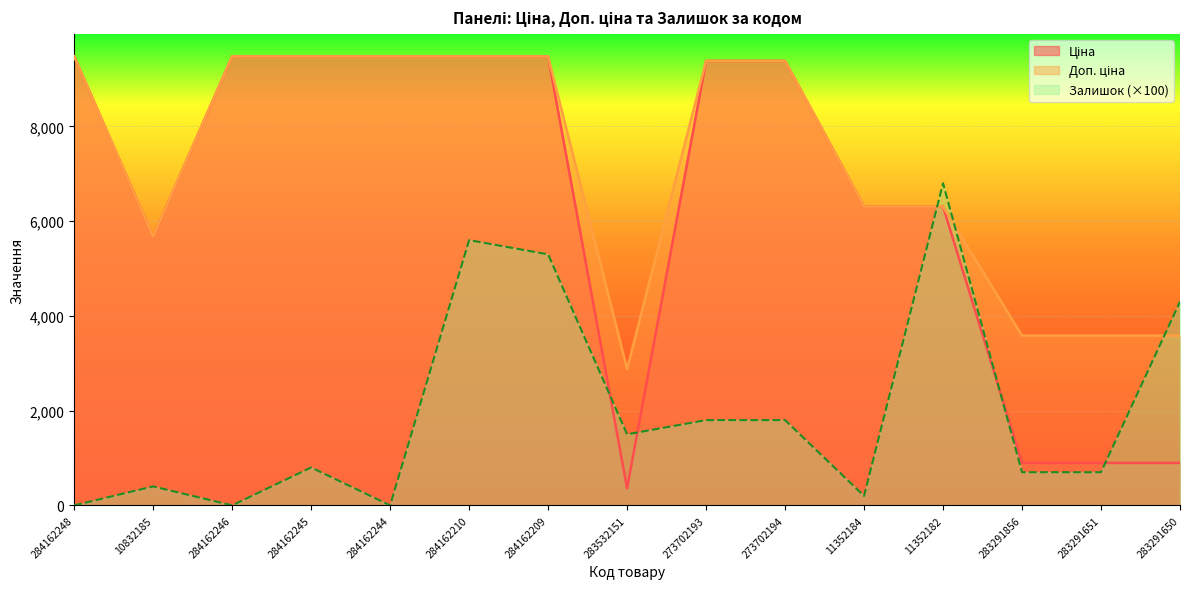

Is it true that Доп. ціна equals 4214.0 at 284162246?

False